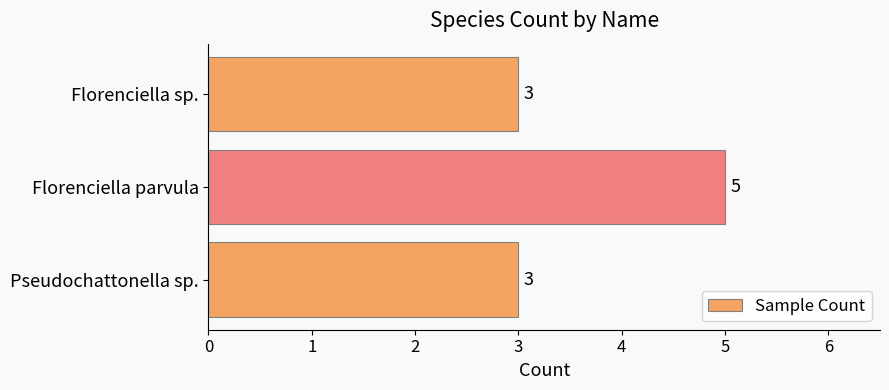

The chart shows a value of 3 at Pseudochattonella sp.. True or false?

True